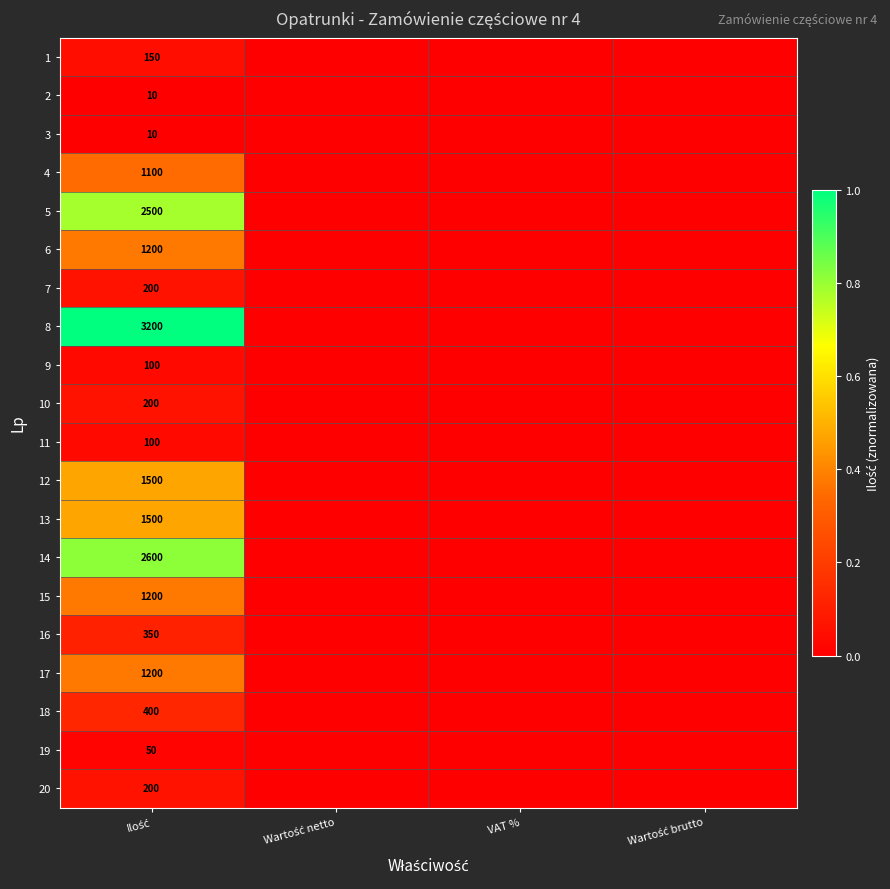

Is the value of 16 at VAT % greater than the value of 15 at Wartość netto?

No